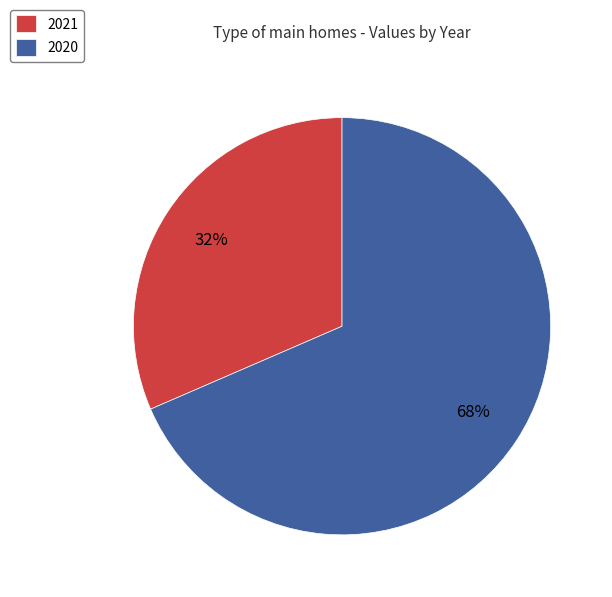

Rank the categories by value from lowest to highest.

2021, 2020